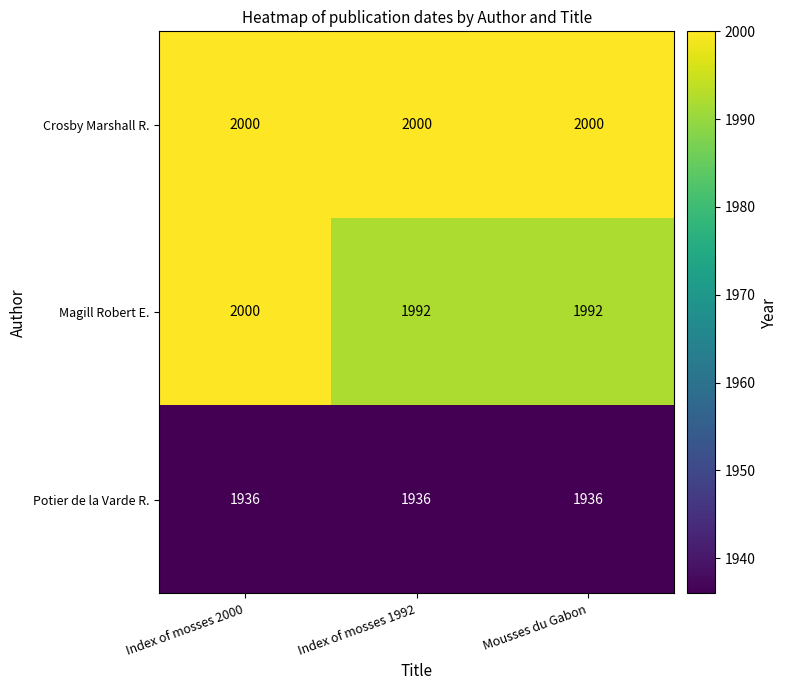

What is the spread (max minus min) of values at Index of mosses 2000?

64